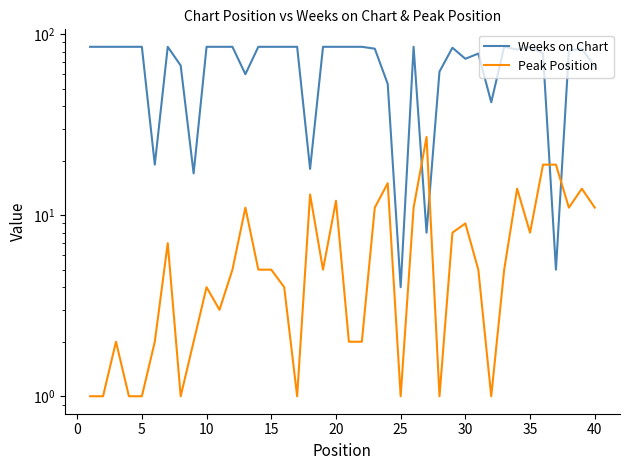

What are all the series names shown in the legend?

Weeks on Chart, Peak Position